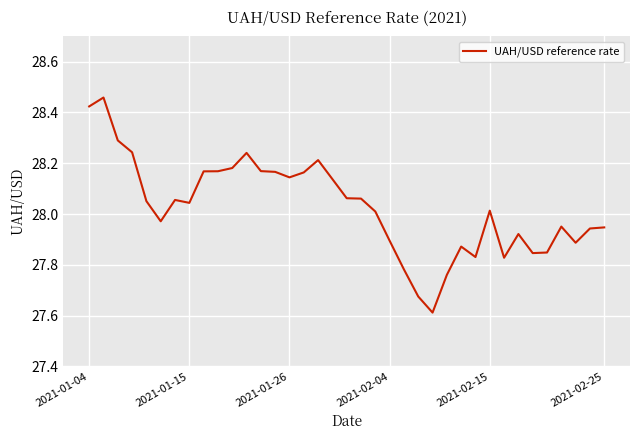

What is the difference between the maximum and minimum values?

0.8